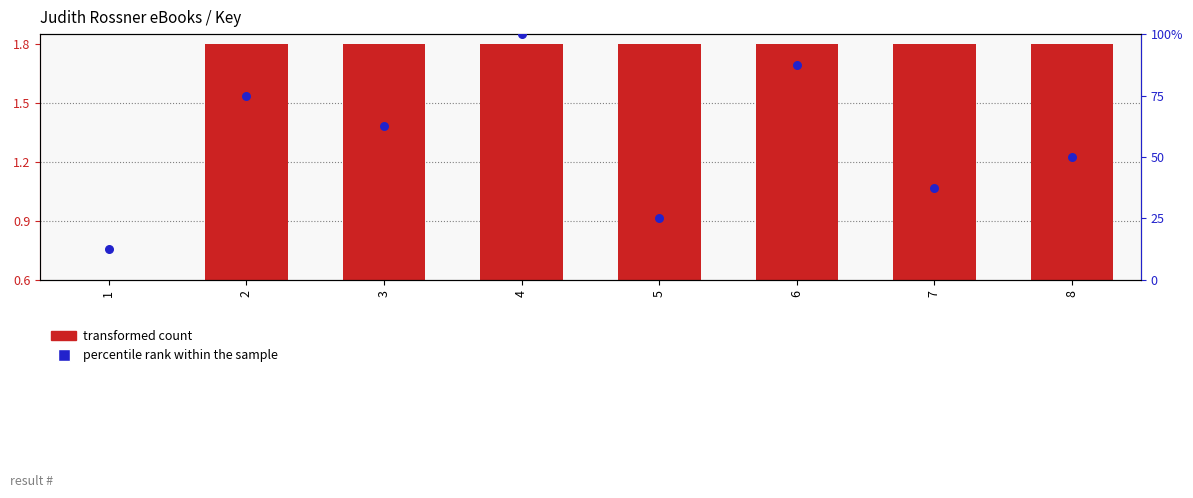

Is the value of percentile rank within the sample at 2 greater than the value of transformed count at 1?

Yes